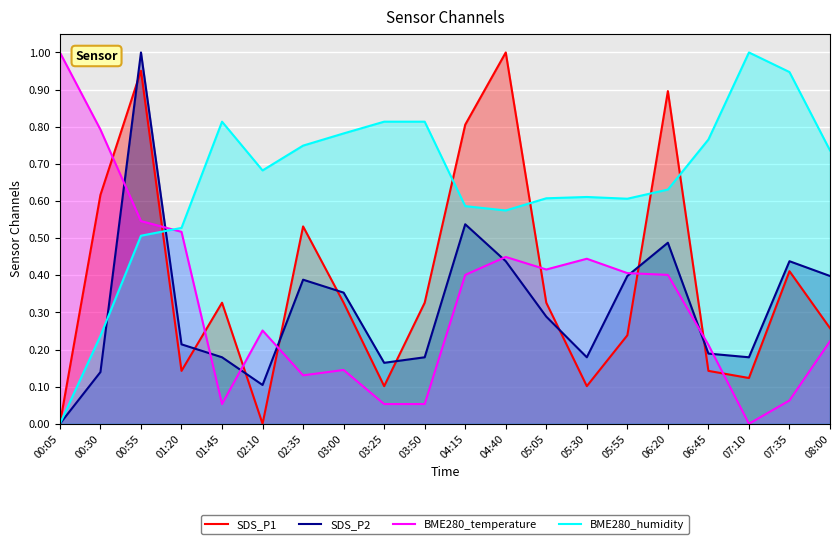

At which category is the sum across all series the highest?

00:55